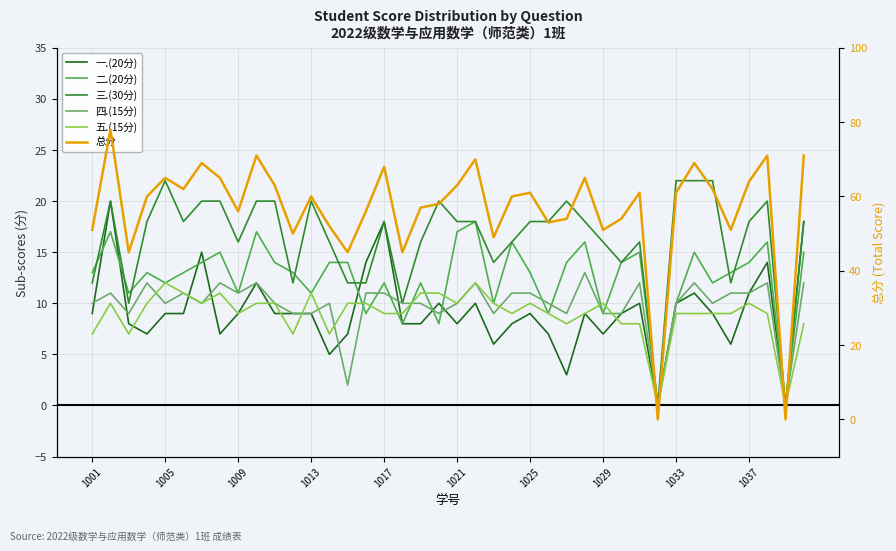

What is the difference between the maximum and minimum values in the 三.(30分) series?

22